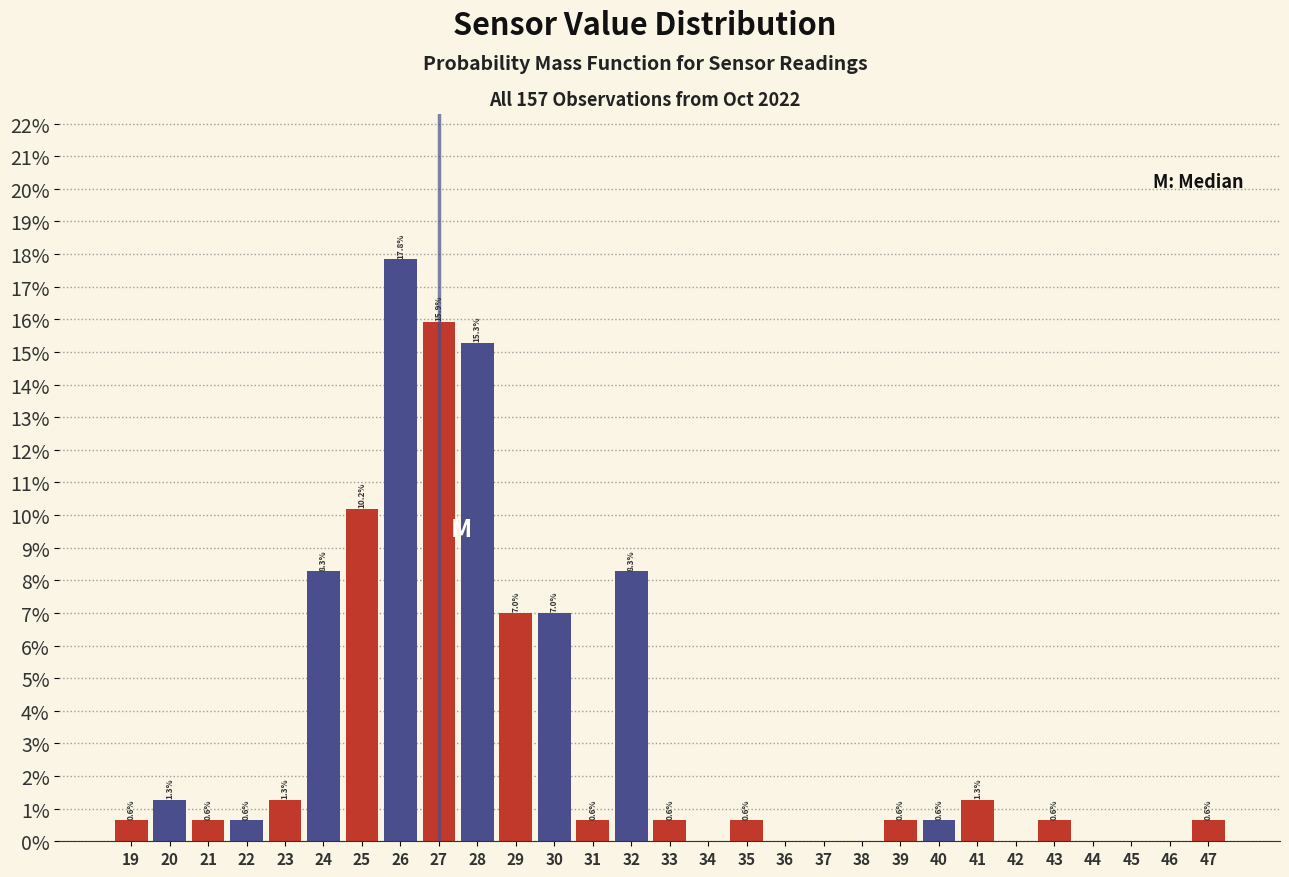

Reading left to right, what are all the values shown in this chart?

19=0.6	20=1.3	21=0.6	22=0.6	23=1.3	24=8.3	25=10.2	26=17.8	27=15.9	28=15.3	29=7.0	30=7.0	31=0.6	32=8.3	33=0.6	34=0.0	35=0.6	36=0.0	37=0.0	38=0.0	39=0.6	40=0.6	41=1.3	42=0.0	43=0.6	44=0.0	45=0.0	46=0.0	47=0.6